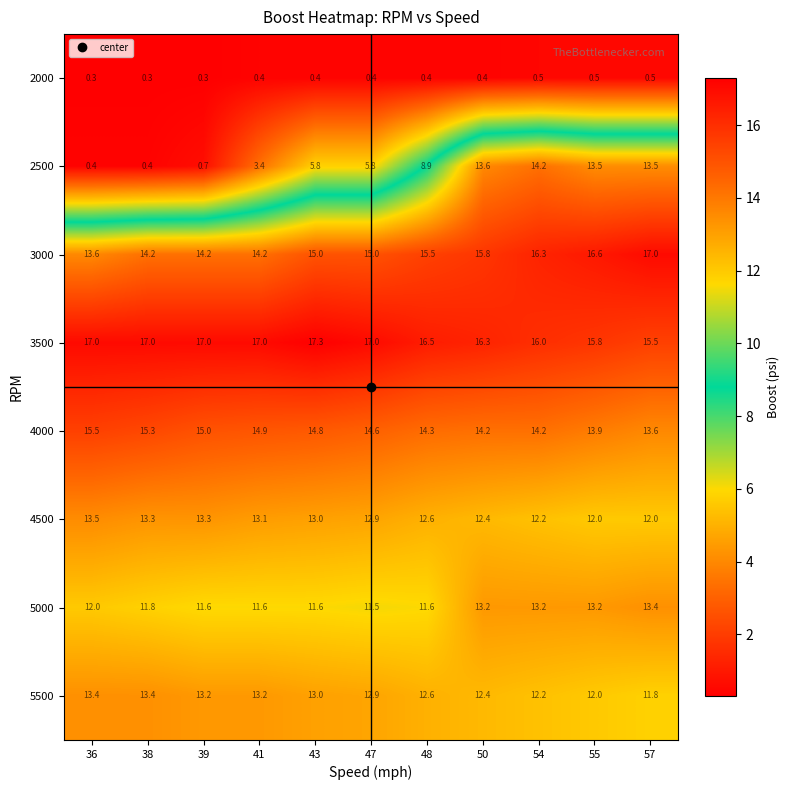

What is the difference between the highest and lowest values at 39?

16.7